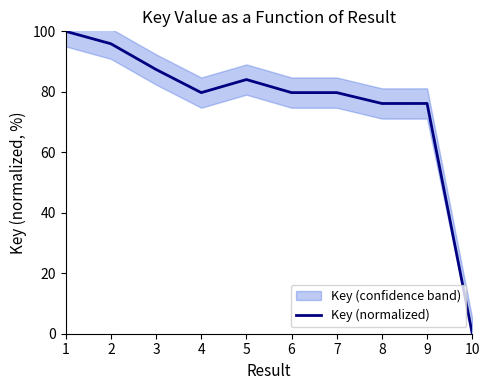

Reading left to right, what are all the values shown in this chart?

1=100.0	2=95.9	3=87.4	4=79.7	5=84.1	6=79.7	7=79.7	8=76.1	9=76.1	10=0.0